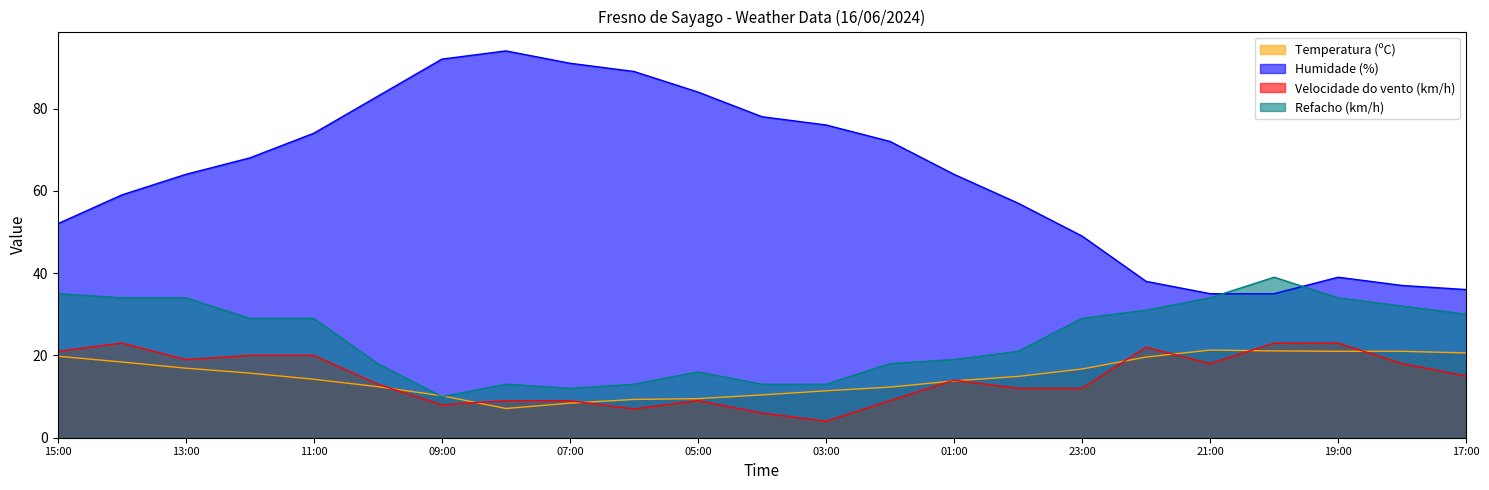

At which category does the chart reach its minimum across all series?

03:00